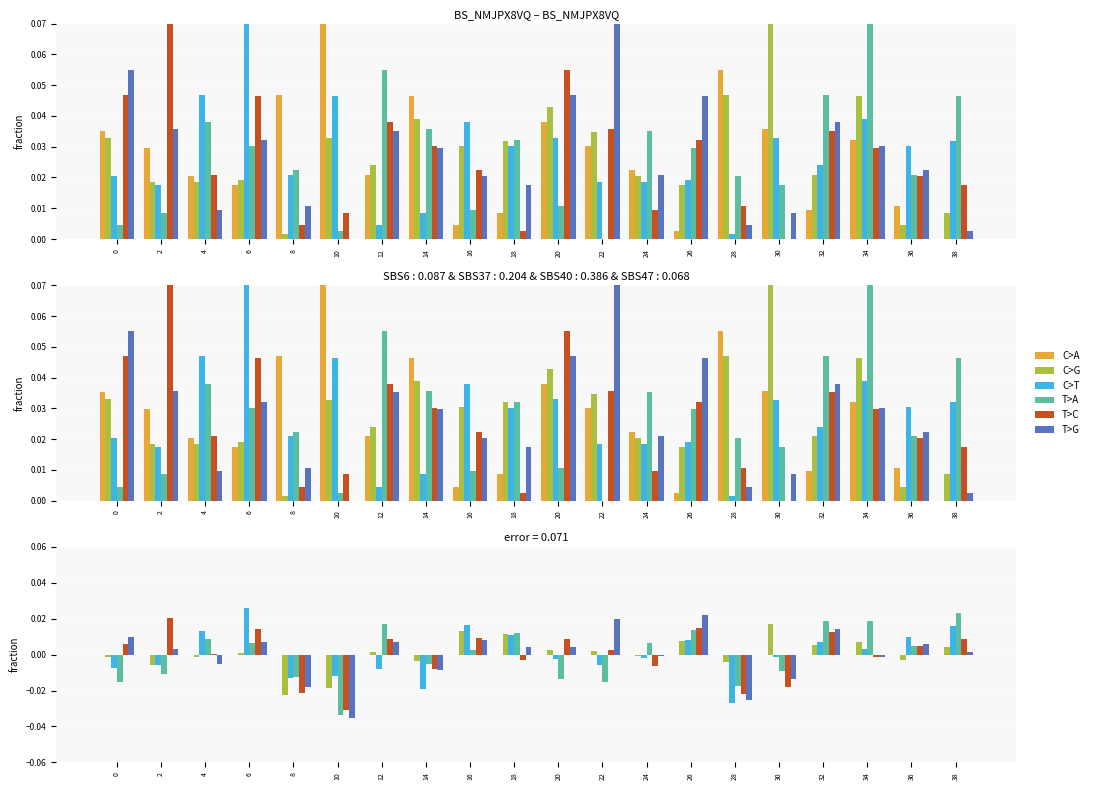

Is the value of T>G at 28 greater than the value of T>C at 18?

No